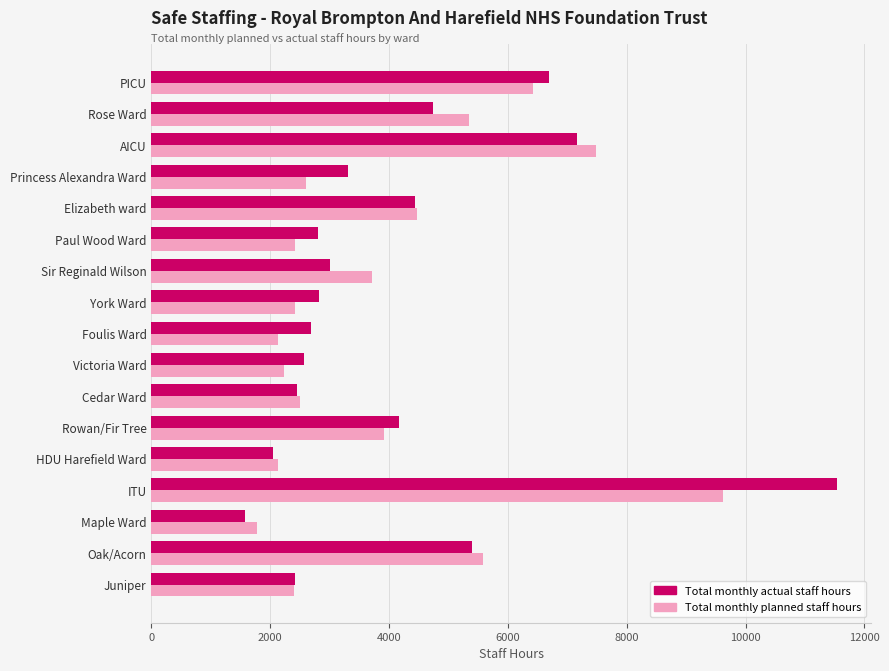

How many series are shown in this chart?

2